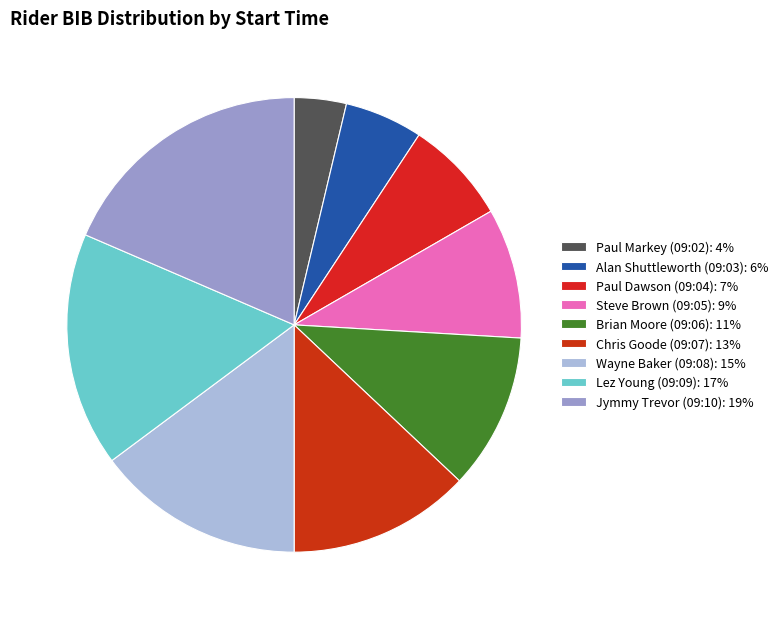

Count the number of slices in the pie.

9